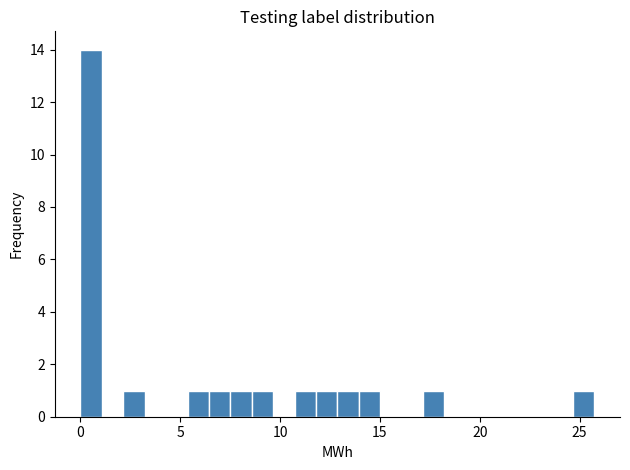

Read against the x-axis, roughly where is the centre of the tallest bar?

0.5